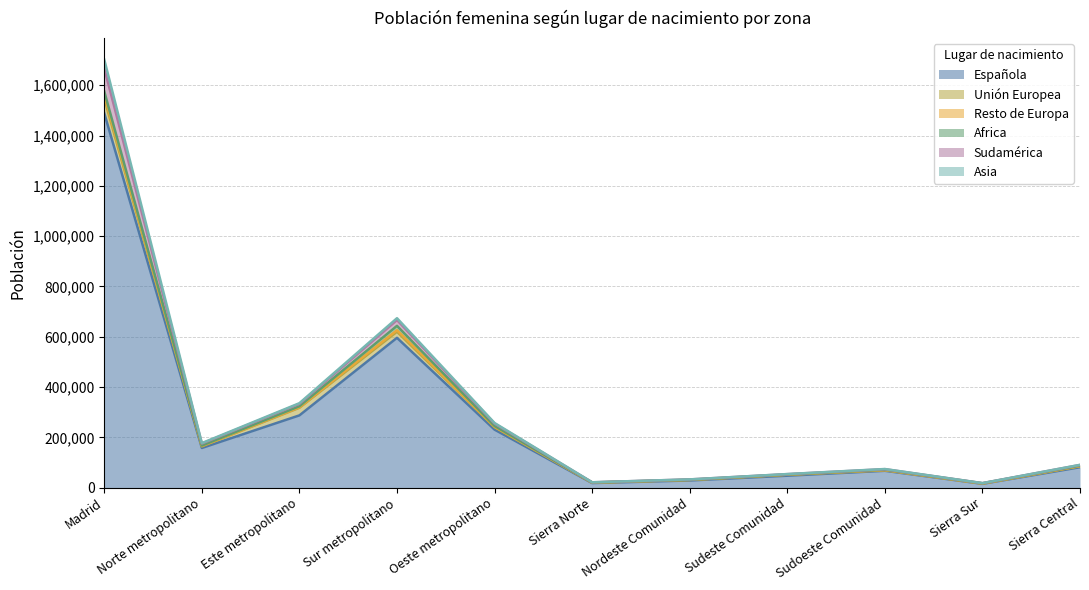

At which category is the sum across all series the highest?

Madrid